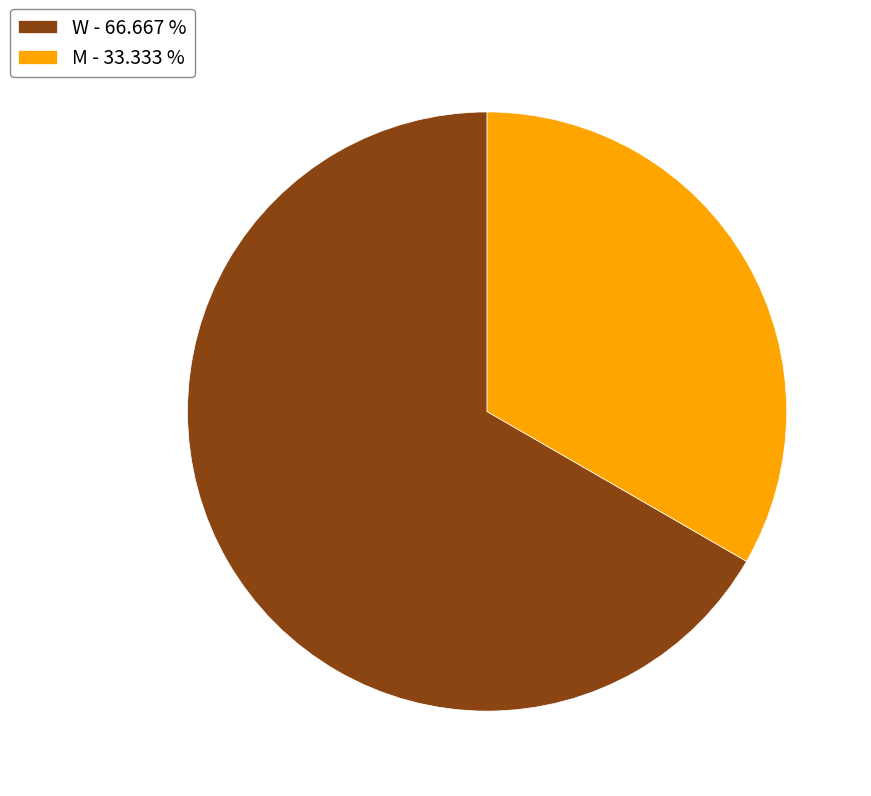

How many slices are in this pie chart?

2